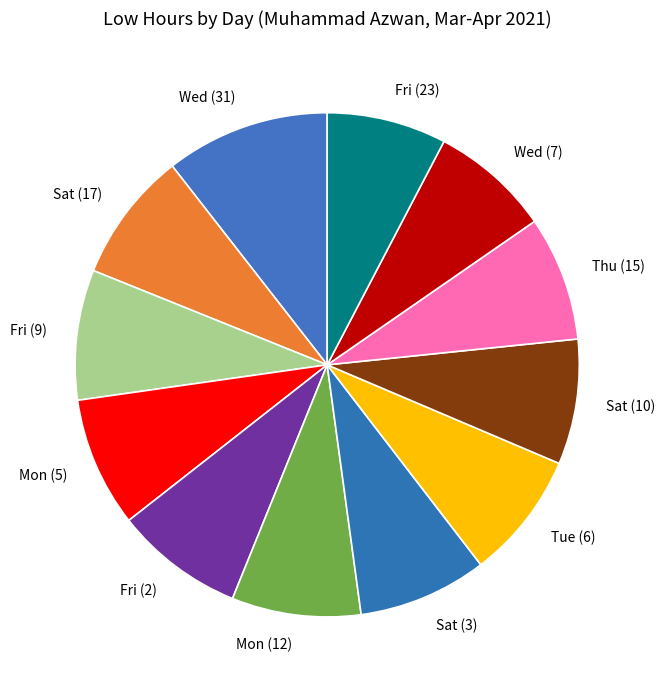

Which slice is the largest?

Wed (31)